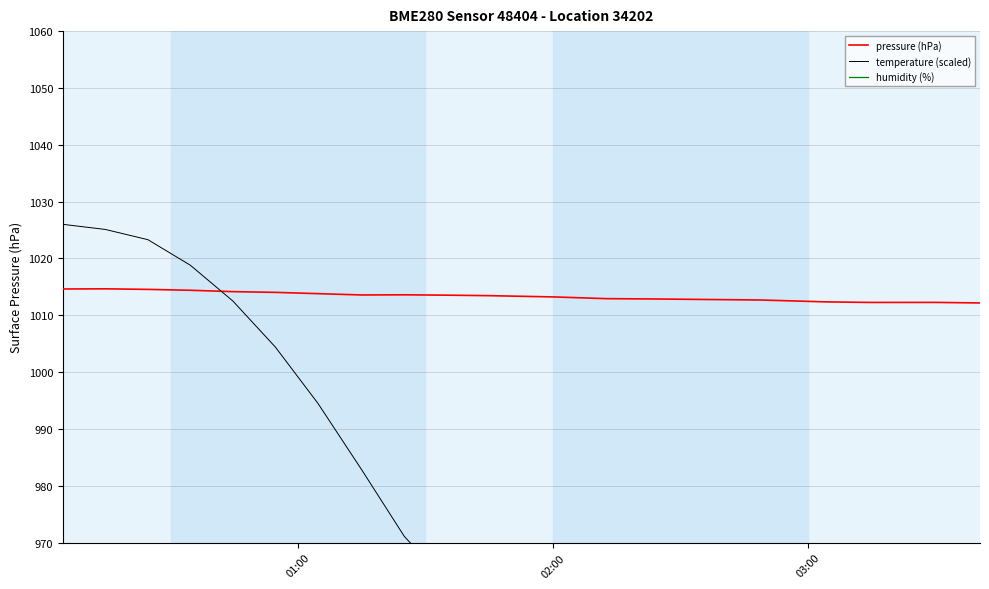

Count the number of data series in this chart.

3